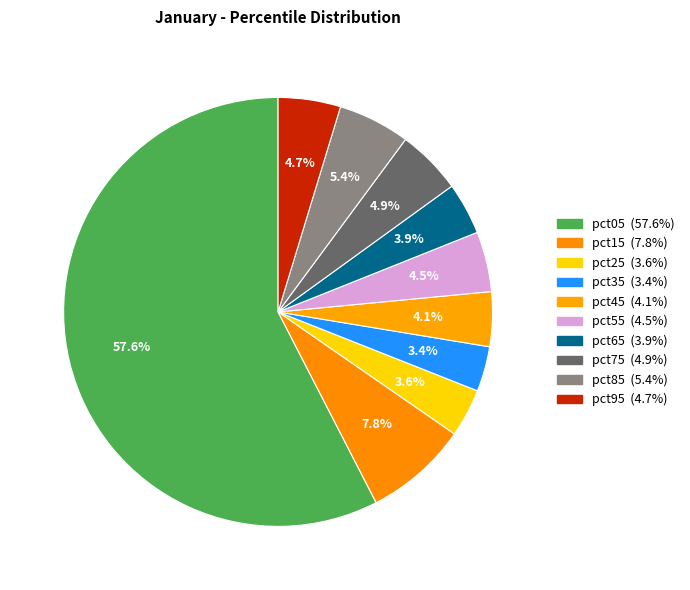

What is the majority slice?

pct05